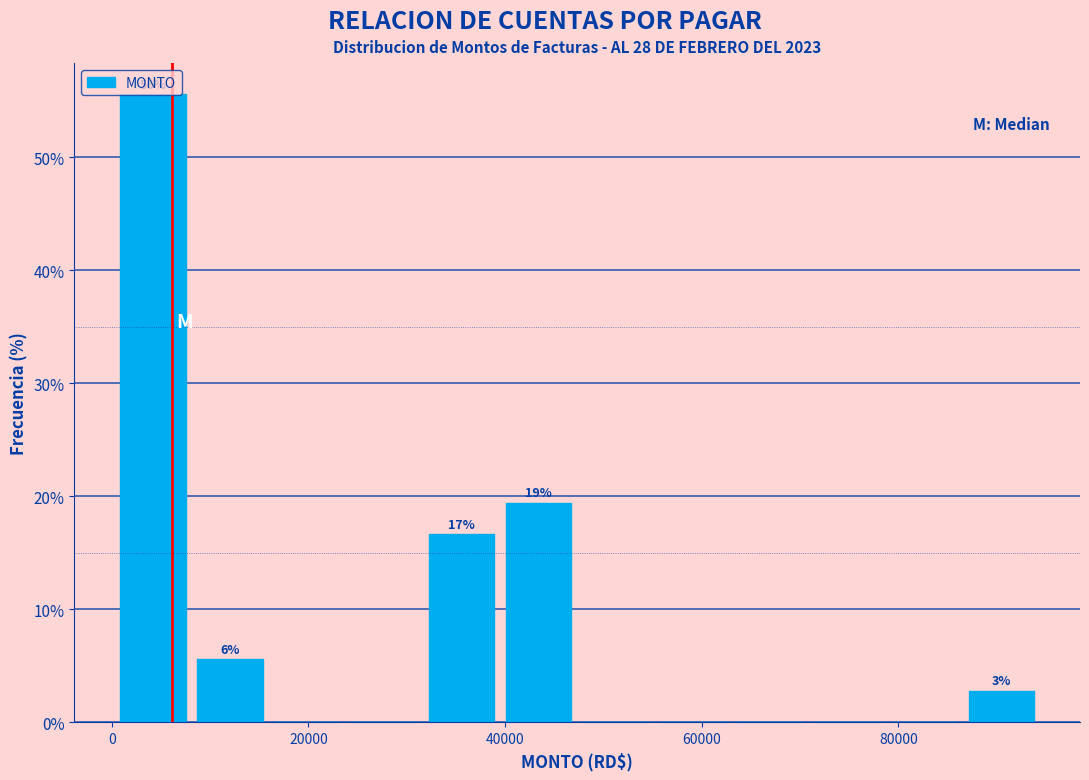

Read against the x-axis, roughly where is the centre of the tallest bar?

4000